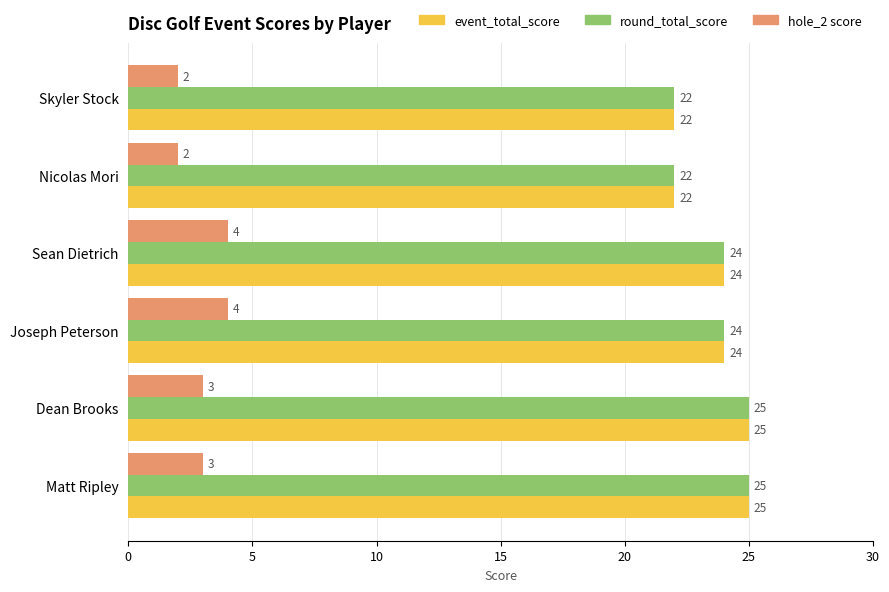

How many data points in event_total_score are less than 24?

2